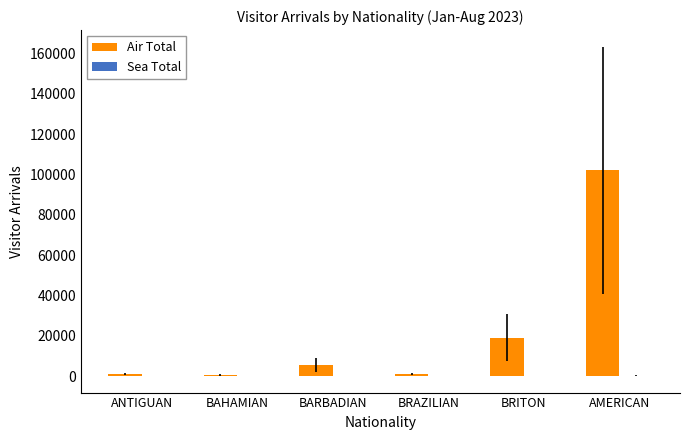

What is the sum of all Air Total values?

129142